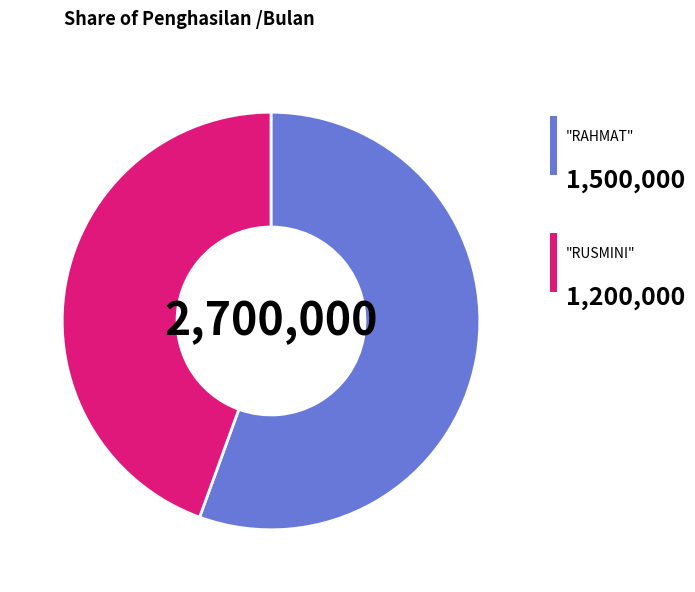

Count the number of slices in the pie.

2